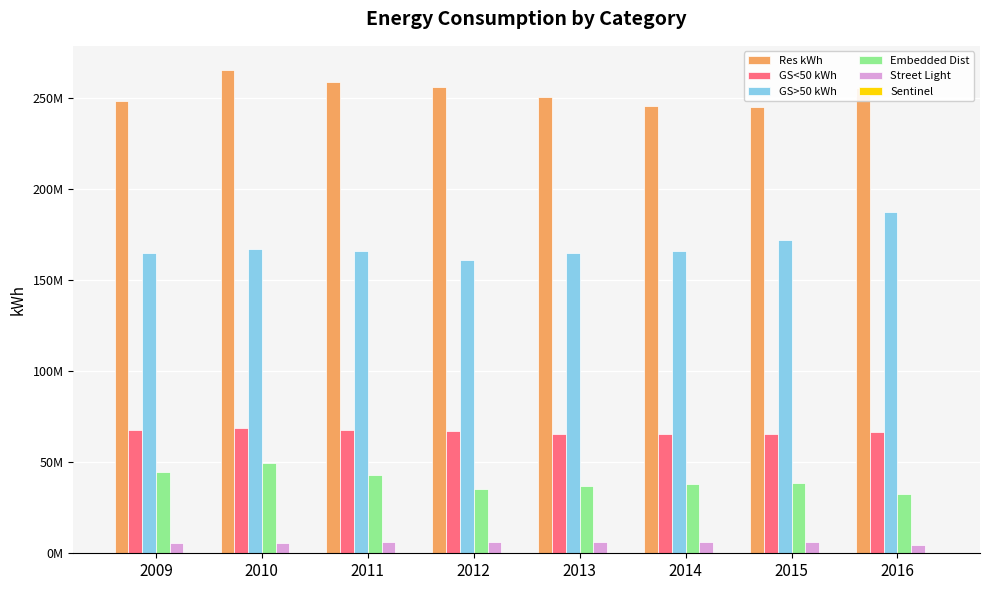

Which series has the largest total across all categories?

Res kWh